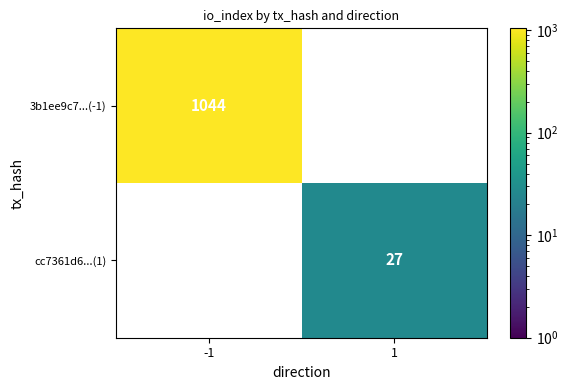

The value of cc7361d6...(1) at 1 is 14.2. True or false?

False